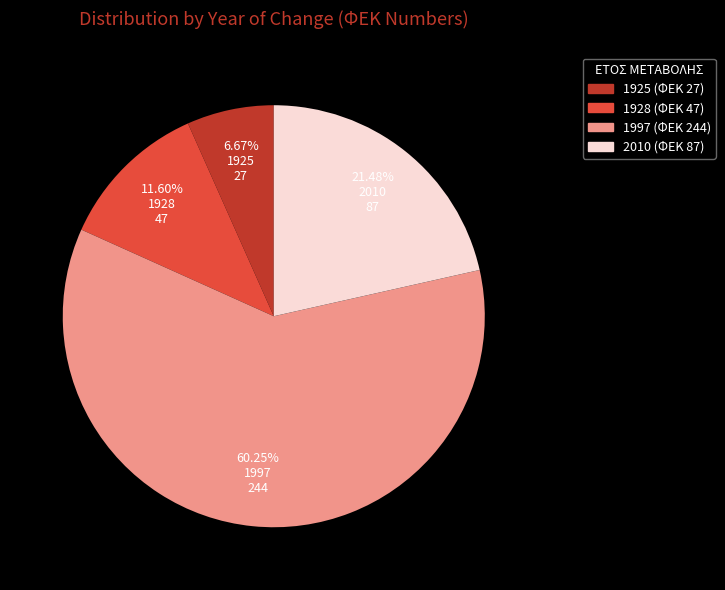

How much of the chart is everything except 1928?

88.4%